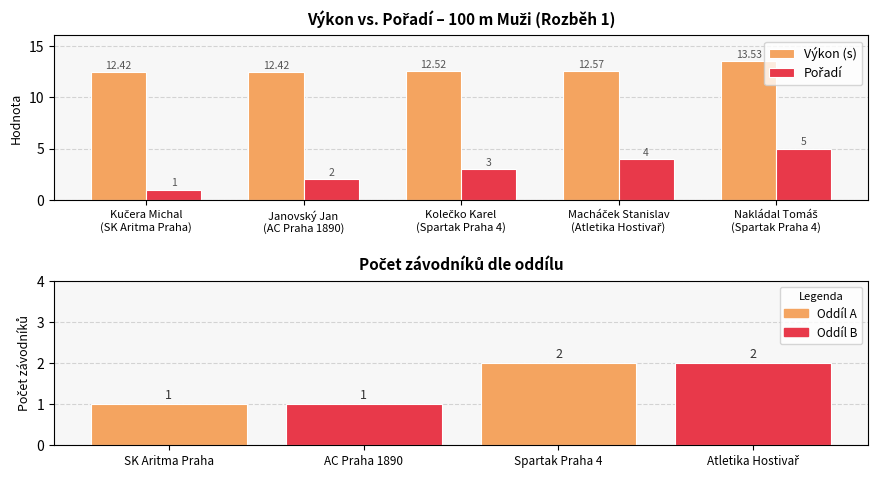

Count the Výkon values in the range 12 to 13.

4